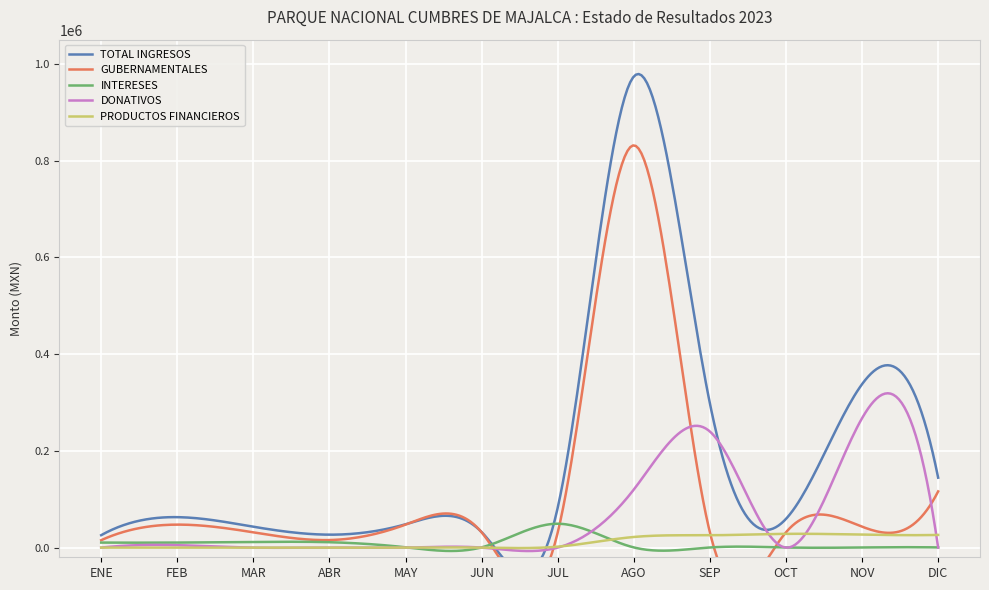

What is the total value across all series at FEB?

125890.1